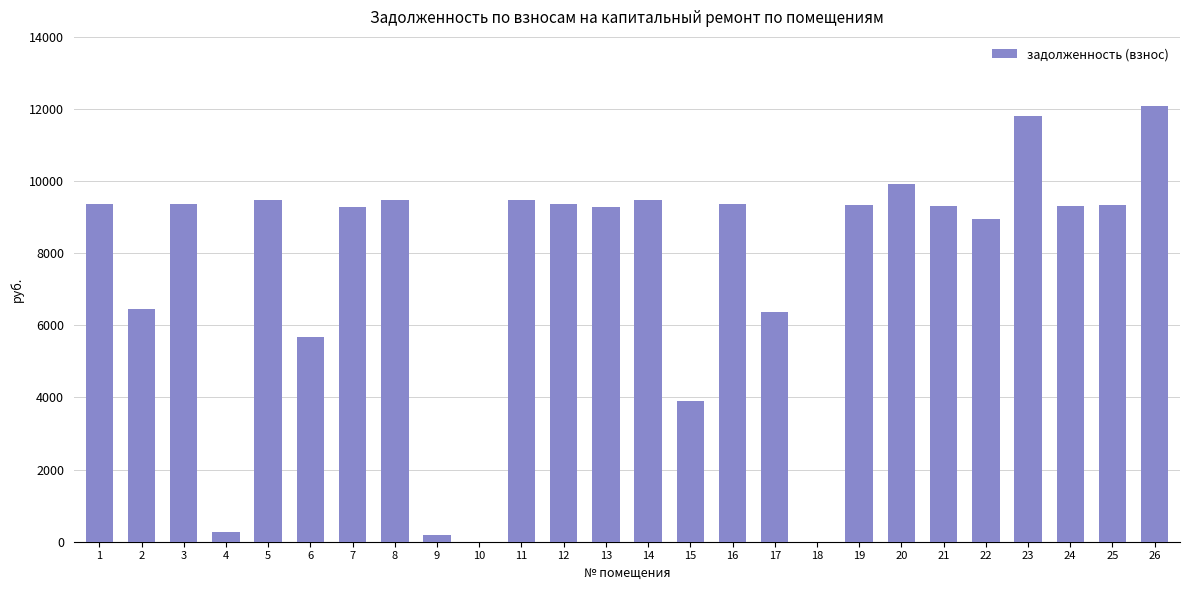

The value at 23 is 11808.0. True or false?

True